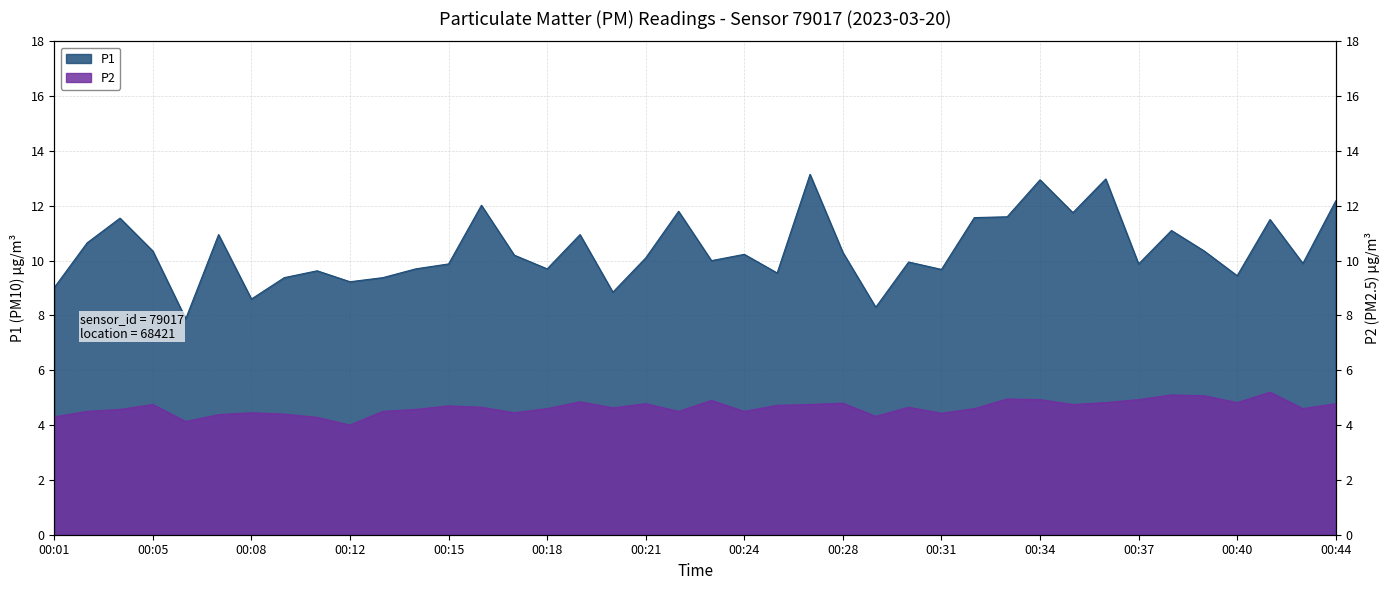

How many interior local peaks does the P2 series have?

11